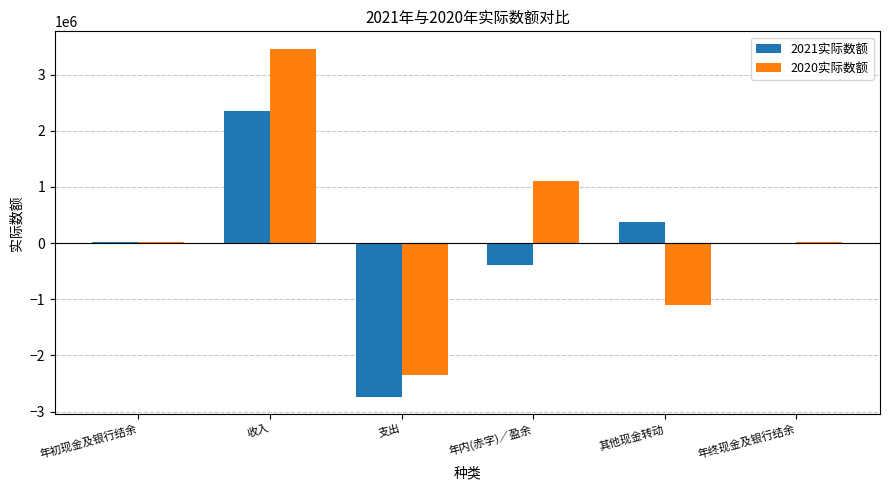

What value does the 2020实际数额 series have at 年内(赤字)／盈余?

1110074